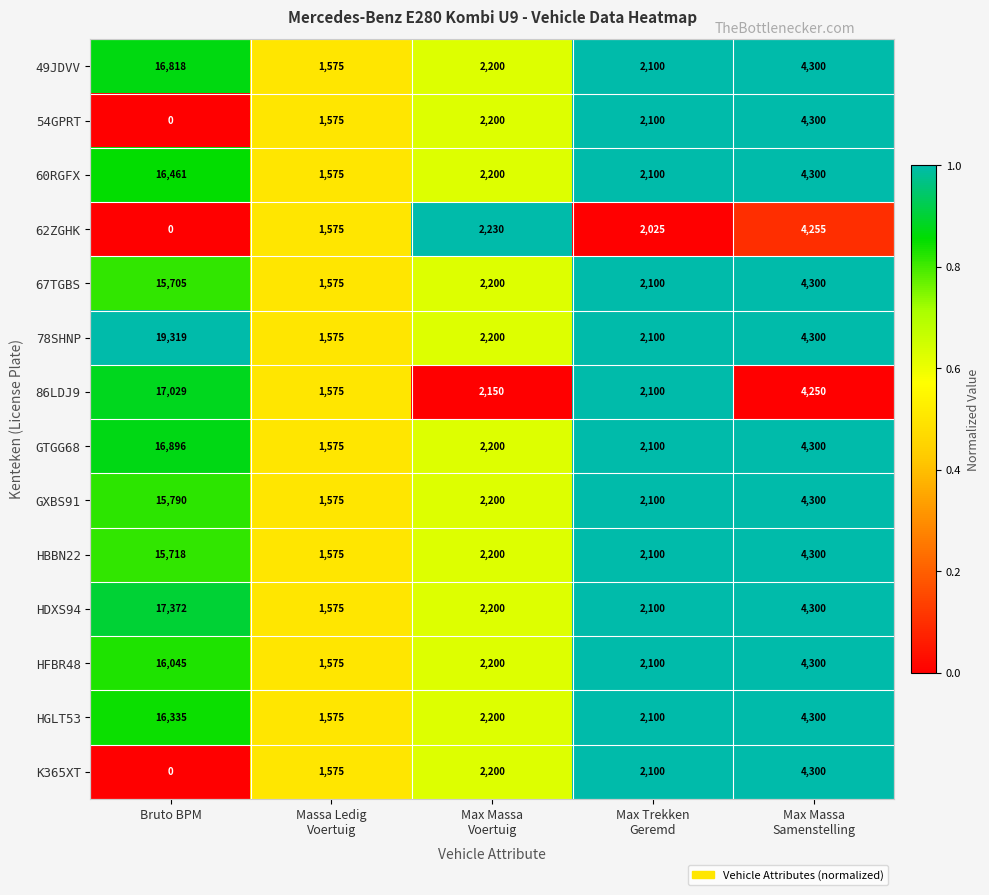

At which category is the sum across all series the highest?

Bruto BPM